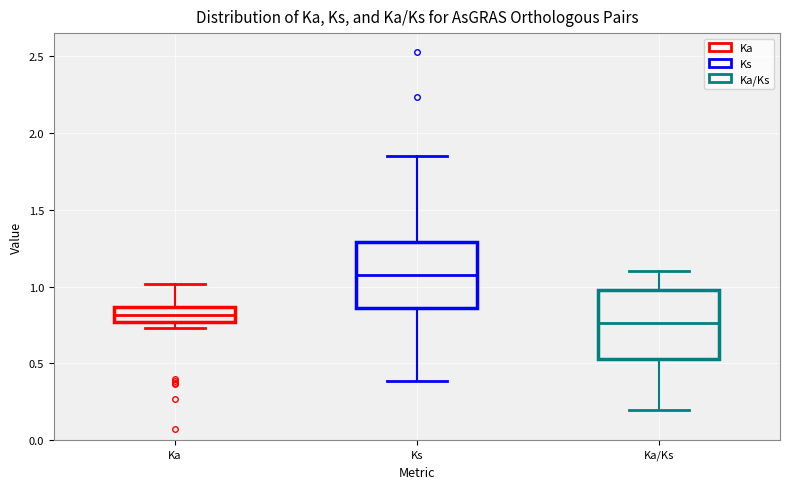

Reading left to right, transcribe this box plot: for each box, give where its median line is, the range the box spans, and where its two whiskers end, as read against the y-axis. The values are not printed on the chart, so give them approximately, as read against the axis.

Ka: median 0.80, box 0.75 to 0.85, whiskers 0.75 (just below the box's lower edge) to 1.00
Ks: median 1.05, box 0.85 to 1.30, whiskers 0.40 to 1.85
Ka/Ks: median 0.75, box 0.55 to 1.00, whiskers 0.20 to 1.10